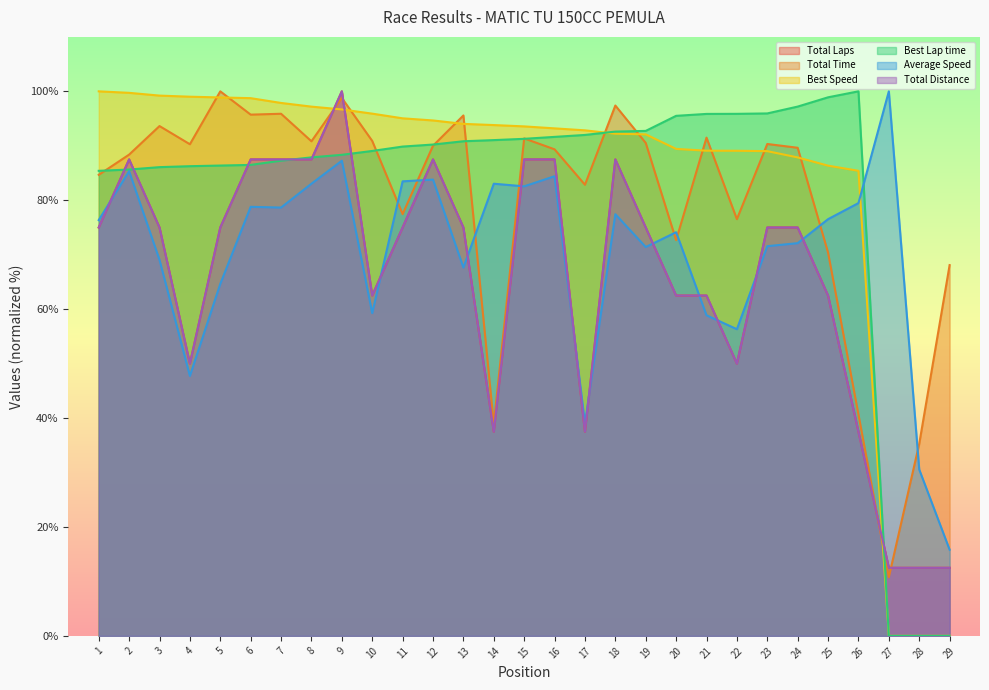

Where is Best Lap time nearest to the value 50?

1